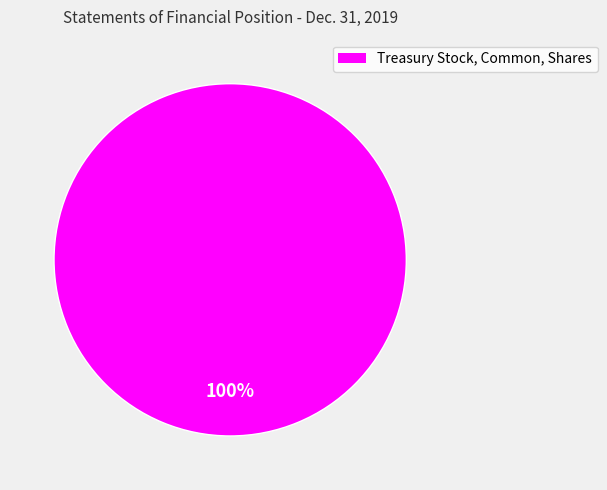

Is there any slice that represents more than half of the pie?

Yes